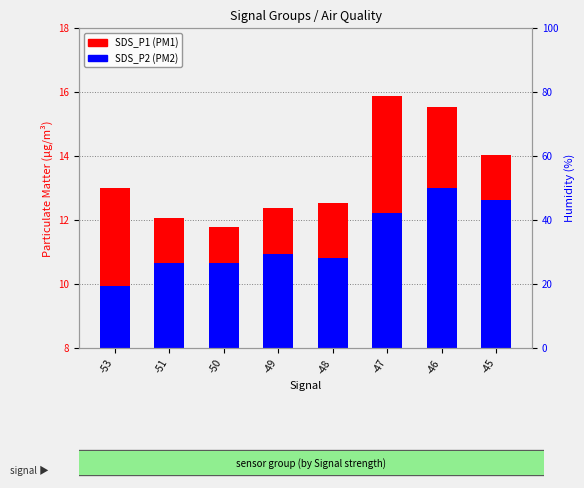

Rank the series at -50 from highest to lowest value.

Humidity (%), SDS_P1 (PM1), SDS_P2 (PM2)